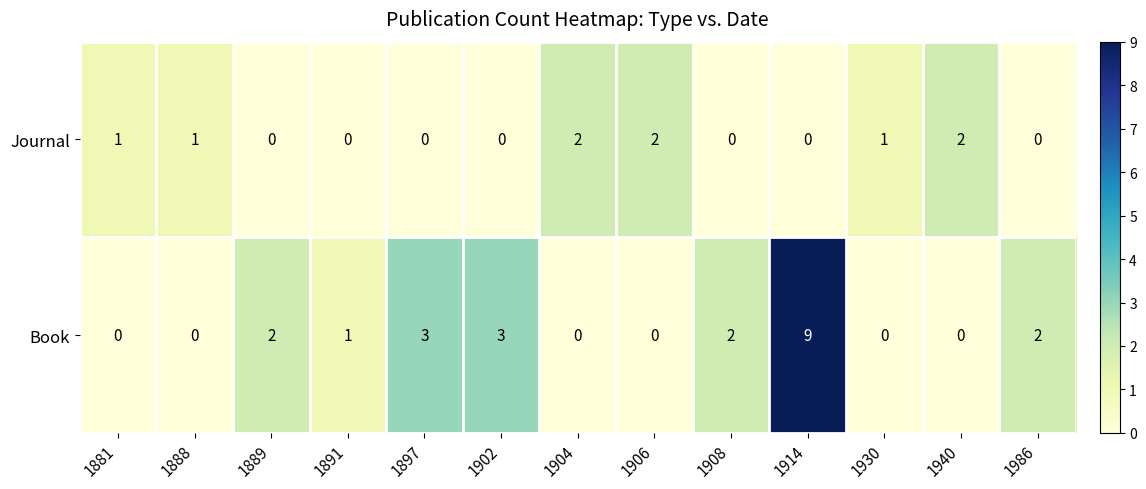

How many values in Book are above zero?

7